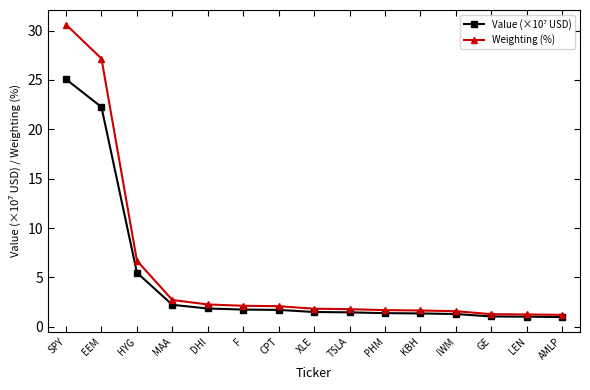

What is the total value across all series at CPT?

3.8